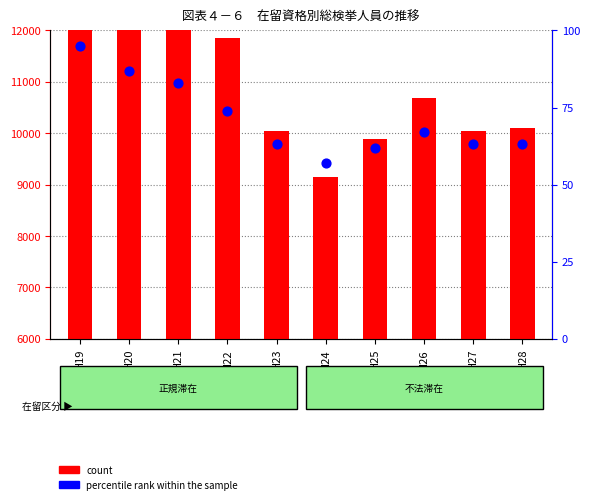

Which series has the largest total across all categories?

count